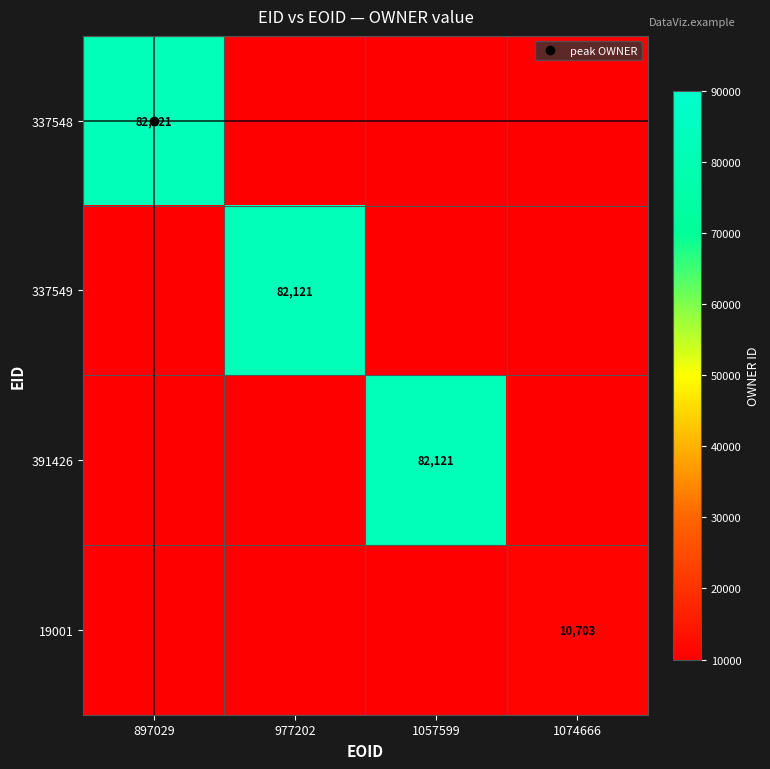

Rank the series at 1057599 from lowest to highest value.

337548, 337549, 19001, 391426